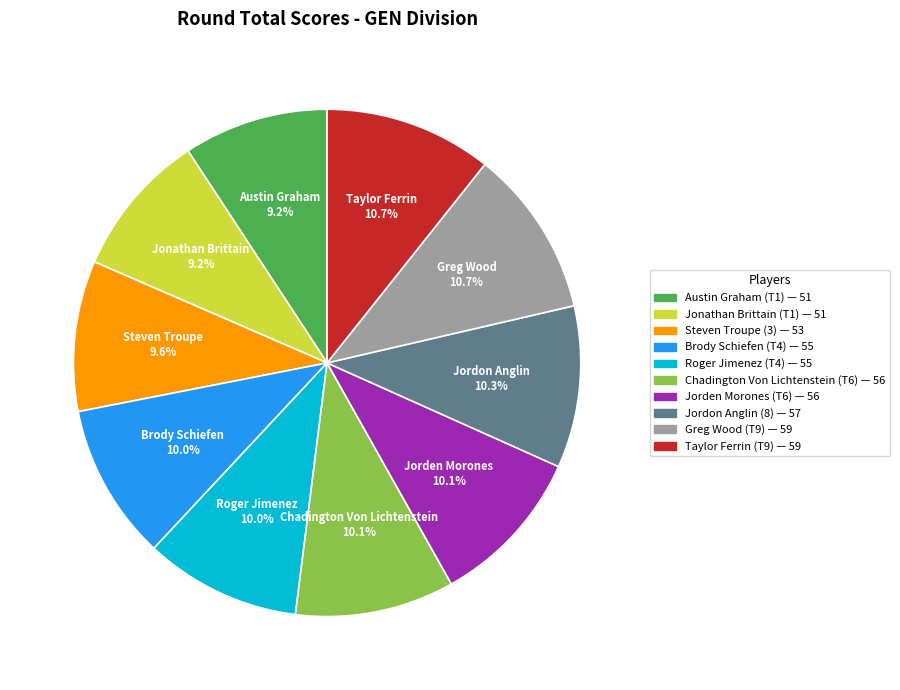

Approximately how many times larger is the value at Greg Wood (T9) compared to Jonathan Brittain (T1)?

1.2